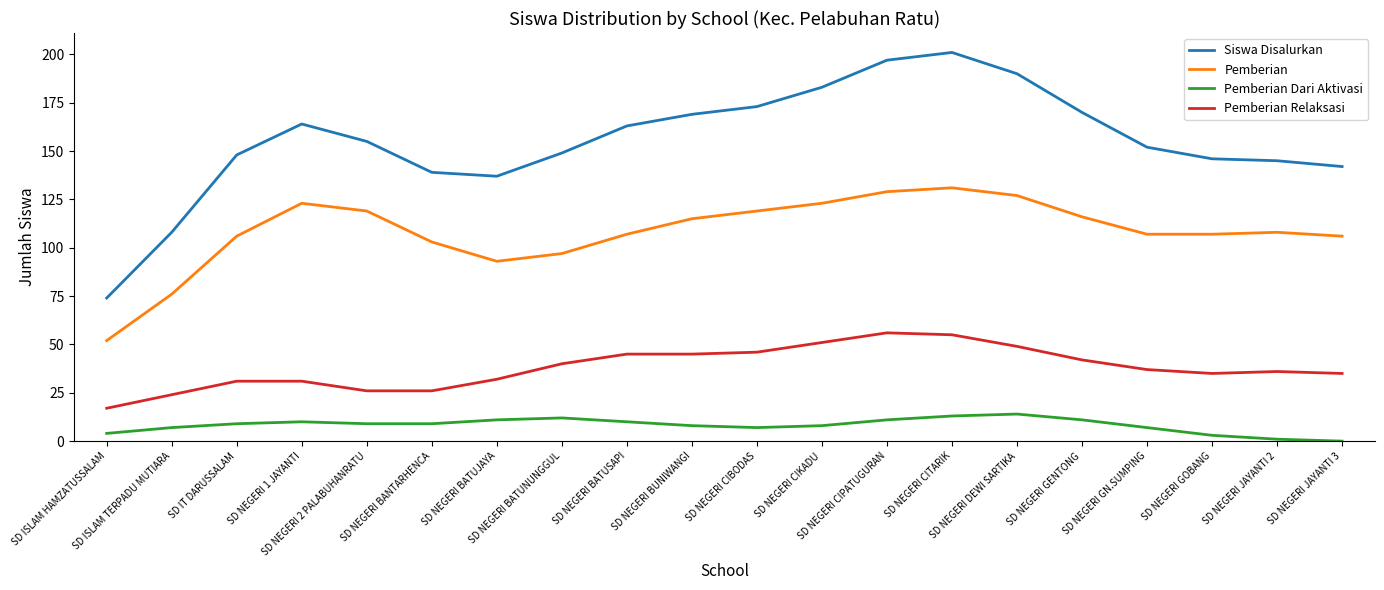

True or false: Siswa Disalurkan and Pemberian intersect in this chart.

False